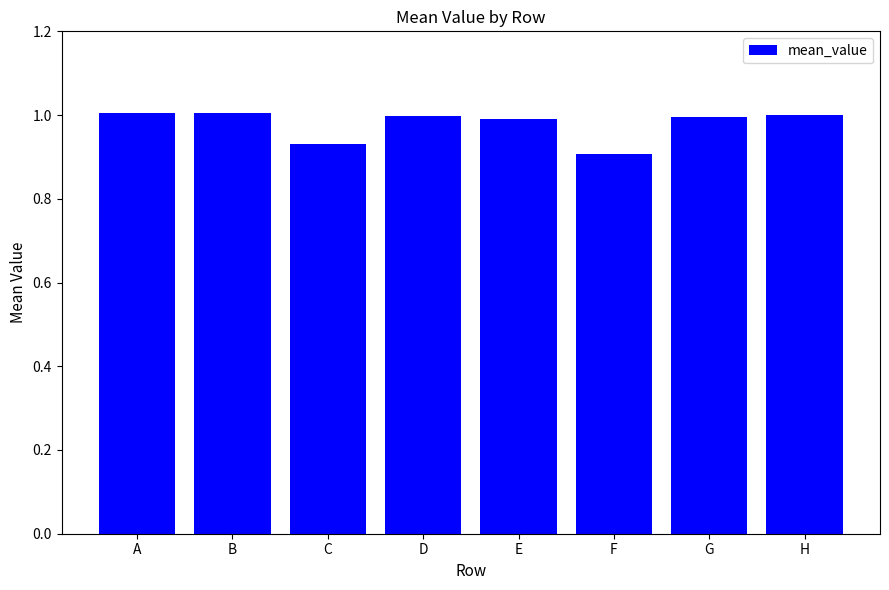

What is the average value?

1.0